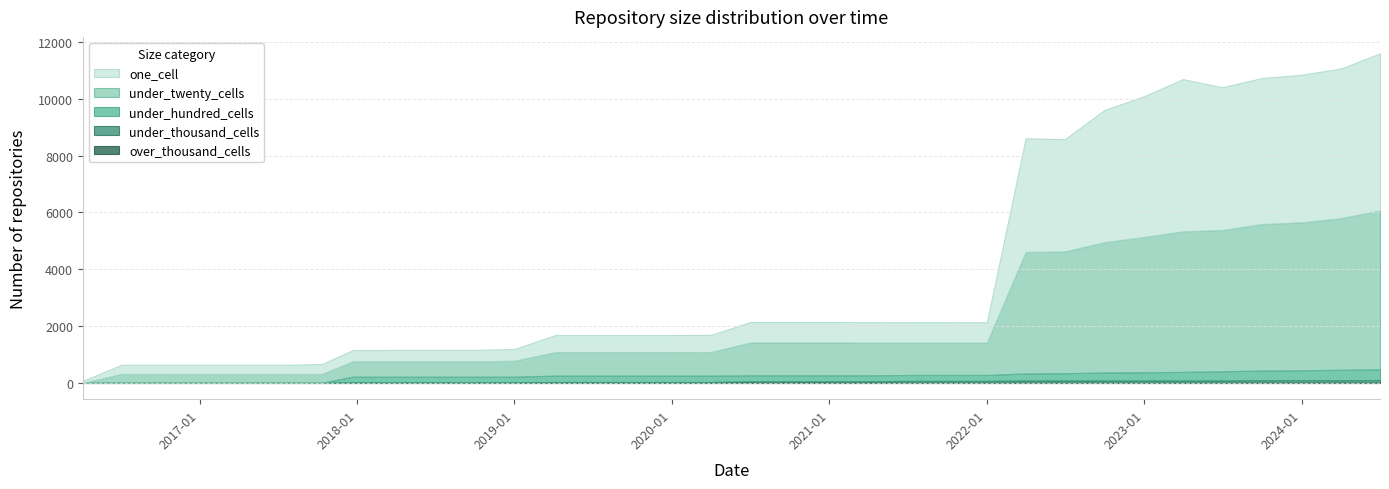

True or false: one_cell has more than 2 interior local peaks.

False